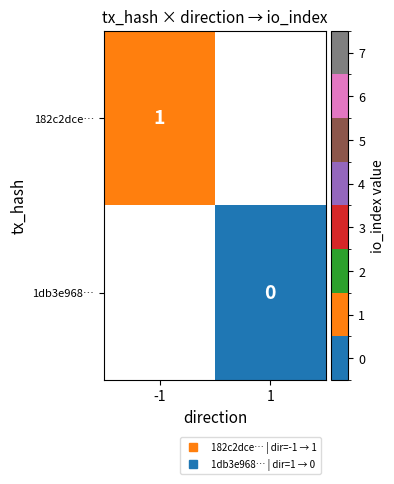

What is the maximum value shown in the chart?

1.0